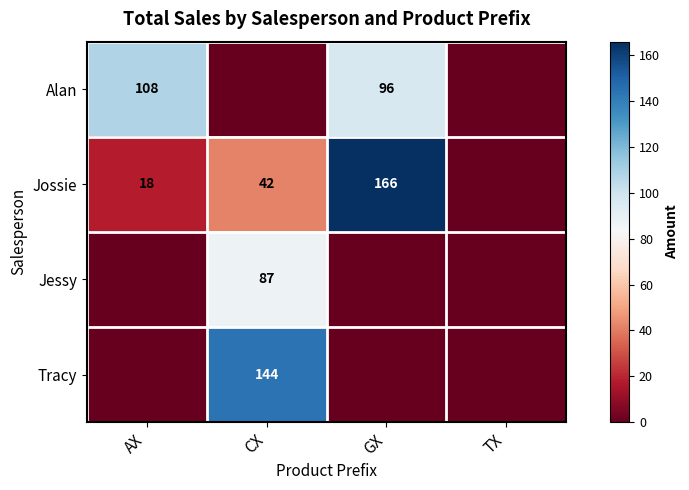

The value of Jossie at AX is 18. True or false?

True